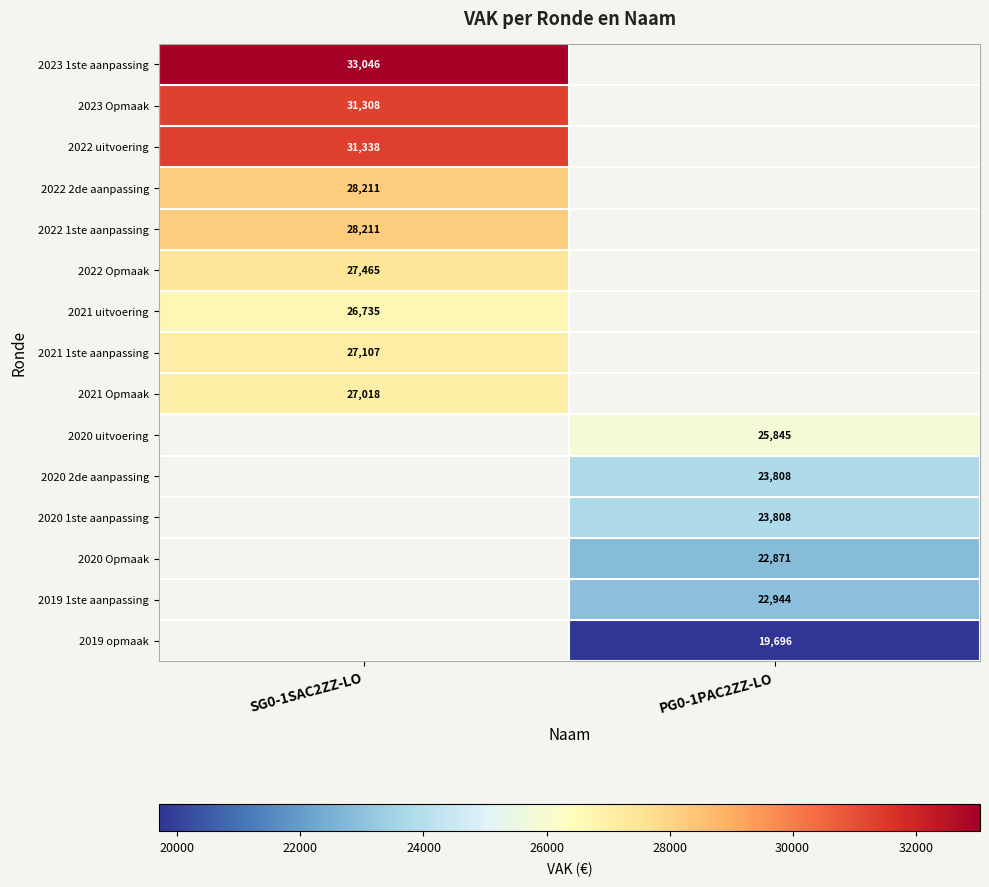

The value of 2020 Opmaak at PG0-1PAC2ZZ-LO is 22871. True or false?

True